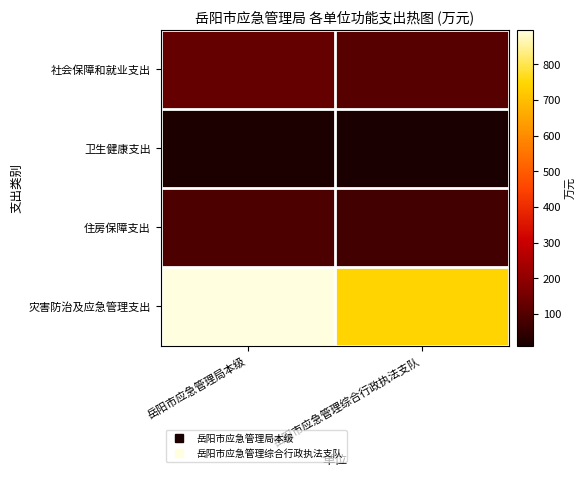

Which series has the largest range (max minus min)?

灾害防治及应急管理支出